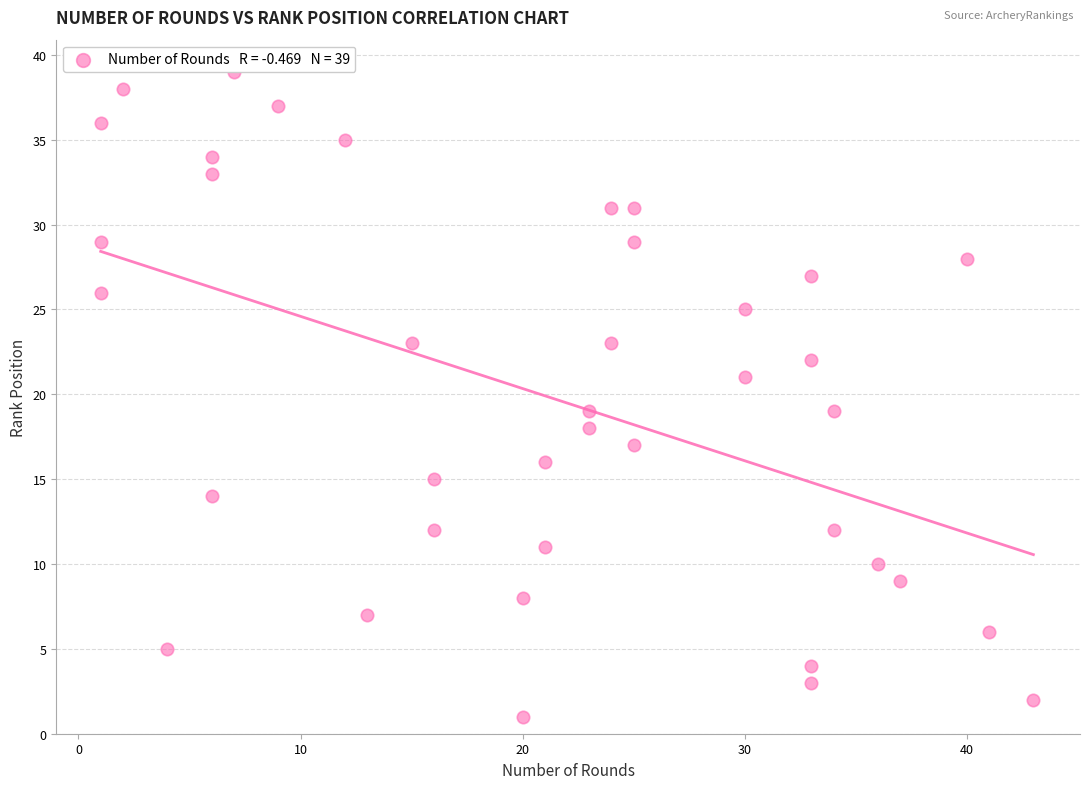

What is the range of Y values (max minus min)?

38